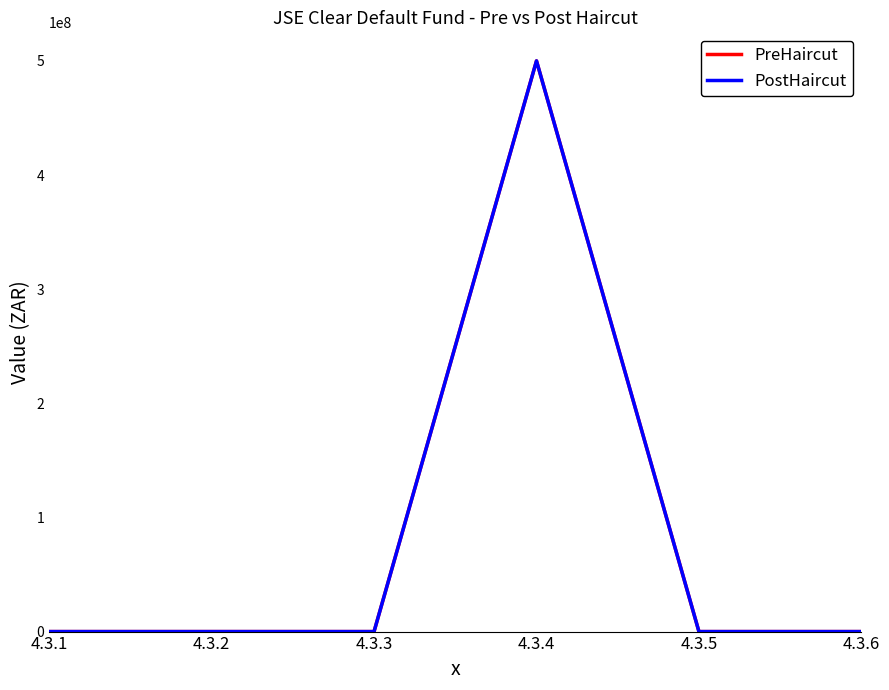

Which label corresponds to the largest value in the chart?

4.3.4